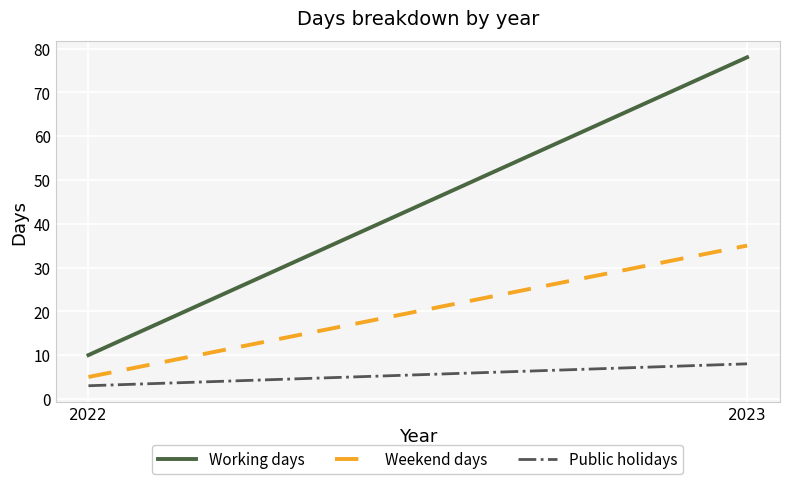

How many categories are shown in the chart?

2